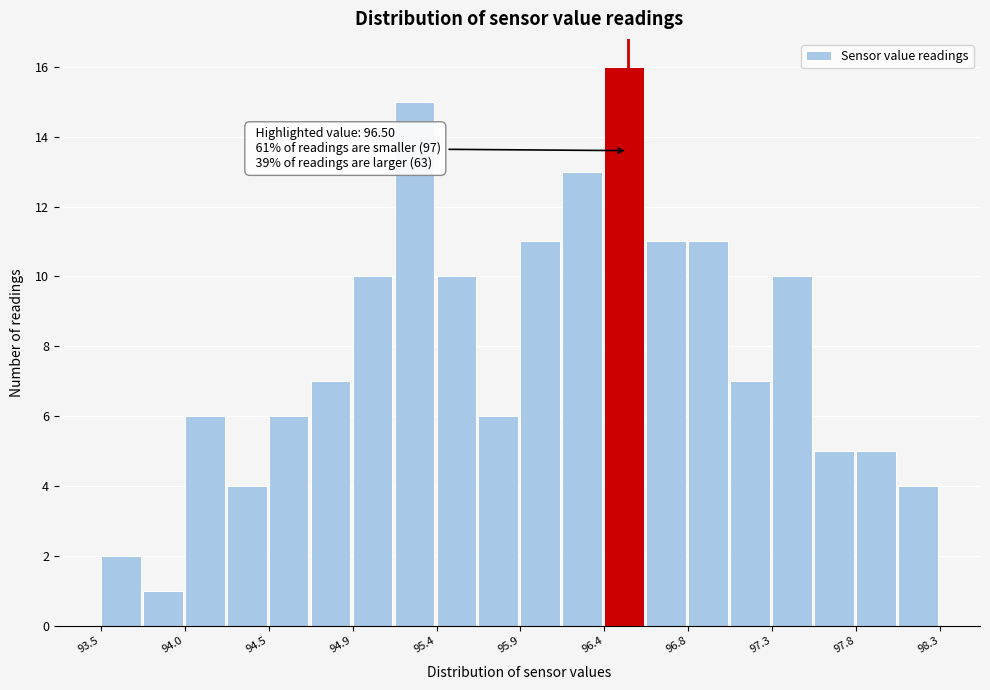

Over which range of the x-axis is the bar tallest?

96.35 to 96.60